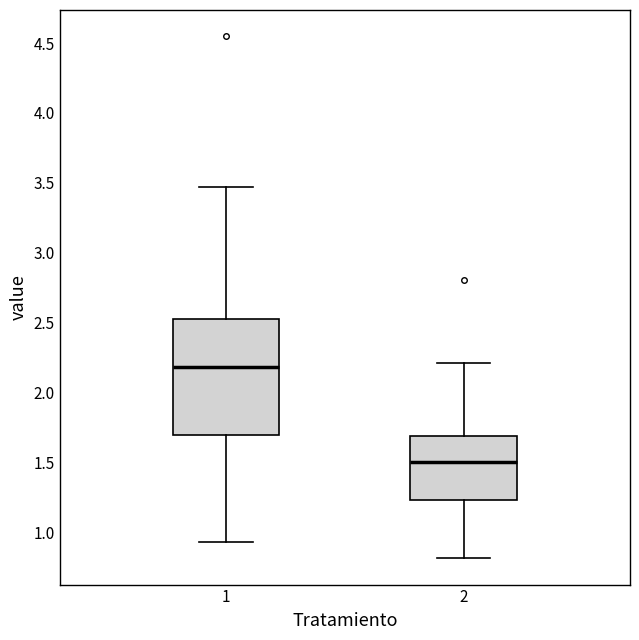

Where does the lower whisker of the box at x = 1 end on the y-axis? The values are not printed on the chart, so give them approximately, as read against the axis.

0.95